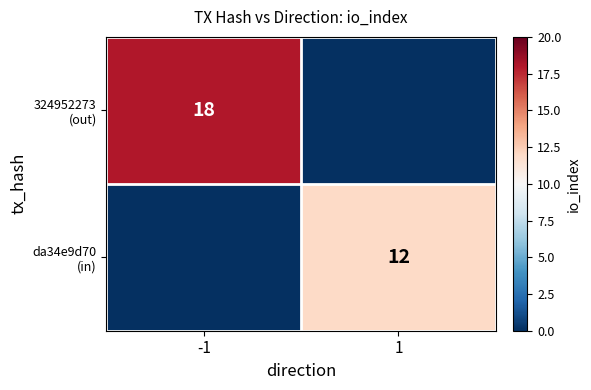

Where is da34e9d70 (in) nearest to the value 6?

-1